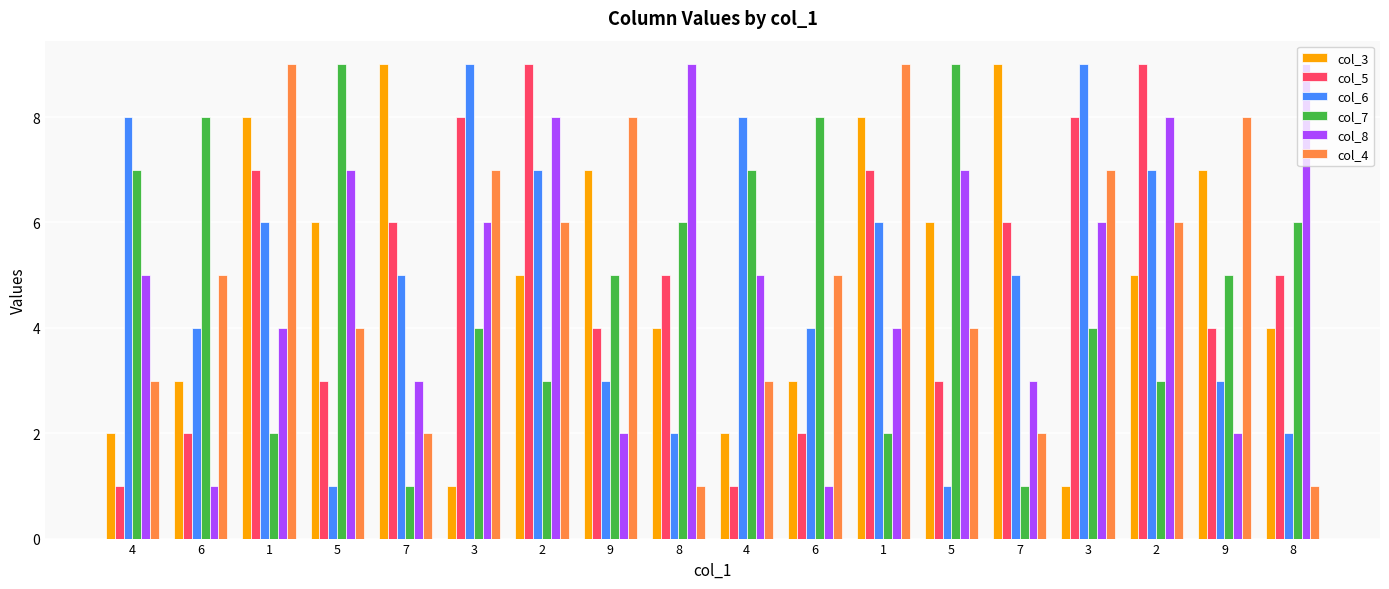

The col_4 series shows 9 at 1. True or false?

True